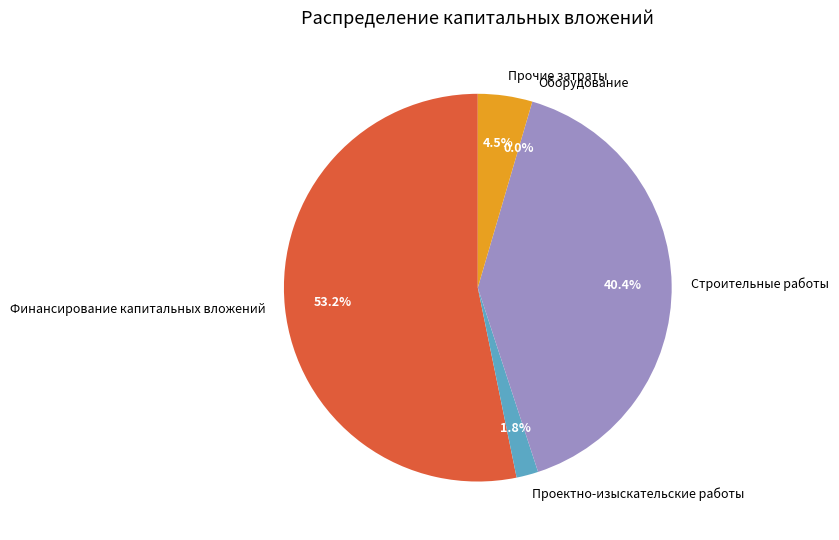

To the nearest percent, what portion does Строительные работы represent?

40%